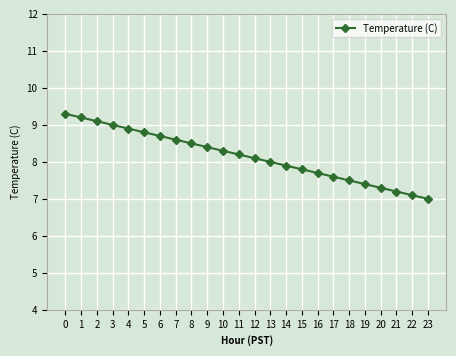

At which category does the chart reach its minimum across all series?

23